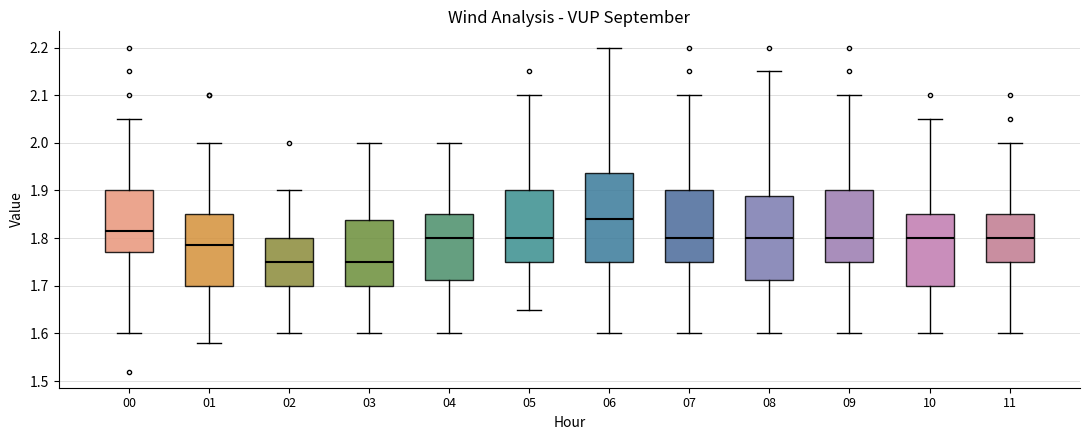

Where is the lower edge of the box at x = 10 on the y-axis? The values are not printed on the chart, so give them approximately, as read against the axis.

1.70